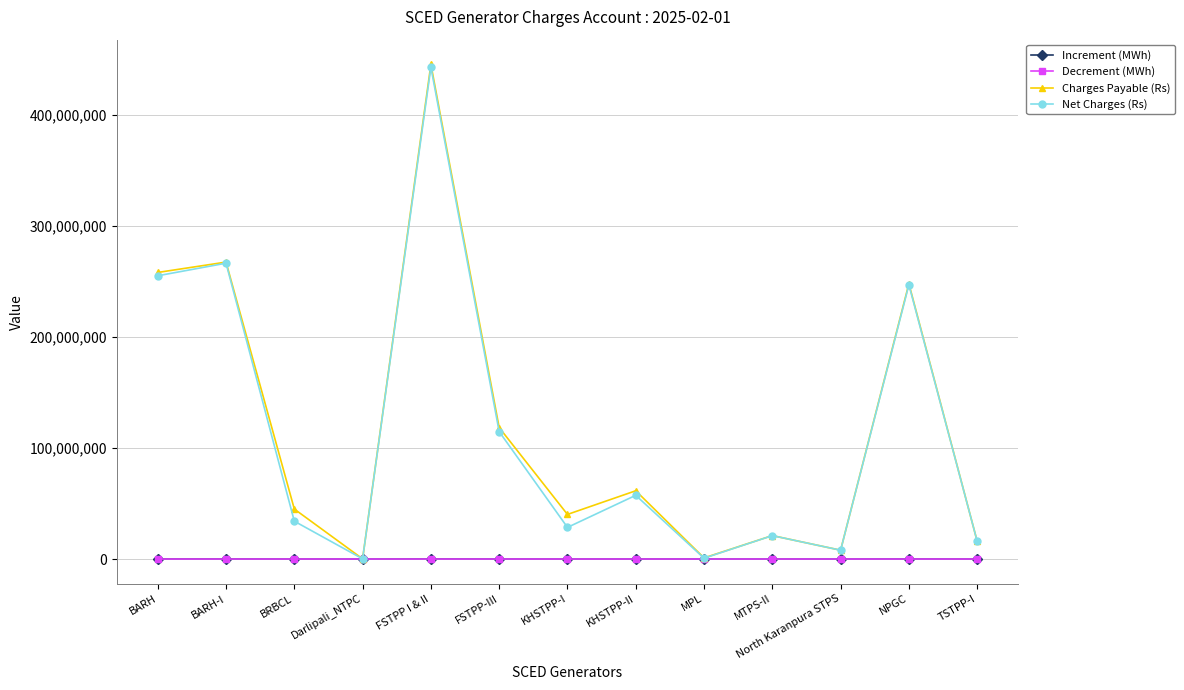

At which label does Charges Payable (Rs) first exceed 44990229?

BARH